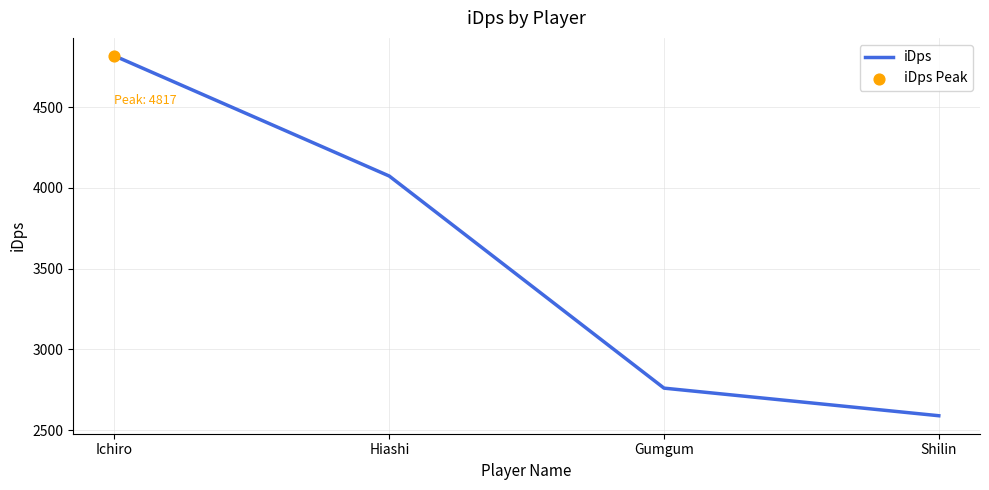

What is the ratio of the value at Shilin to the value at Gumgum?

0.9